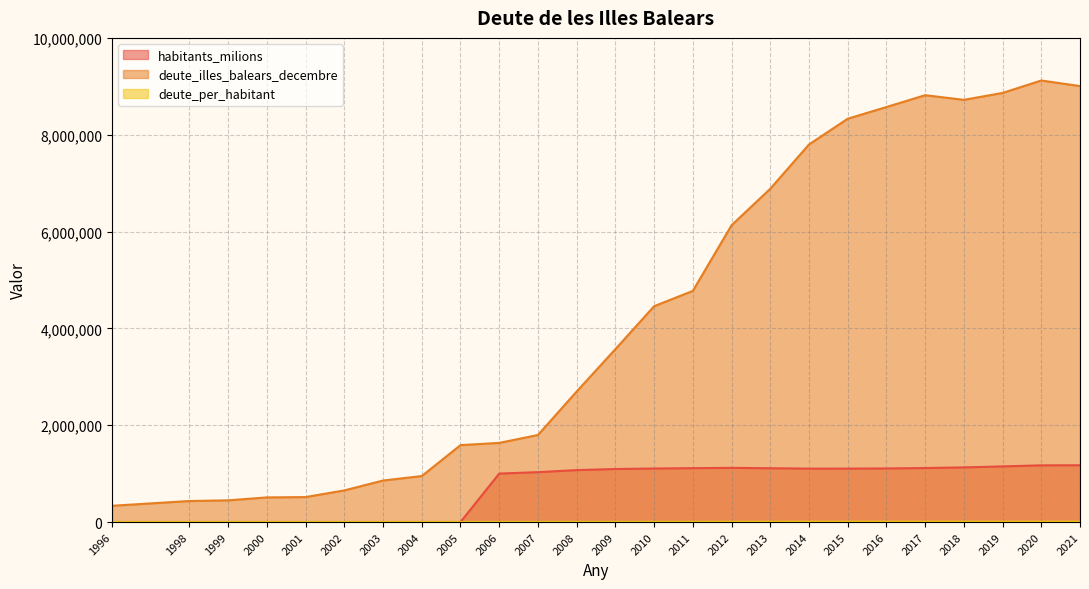

What is the minimum value shown in the chart?

442.2